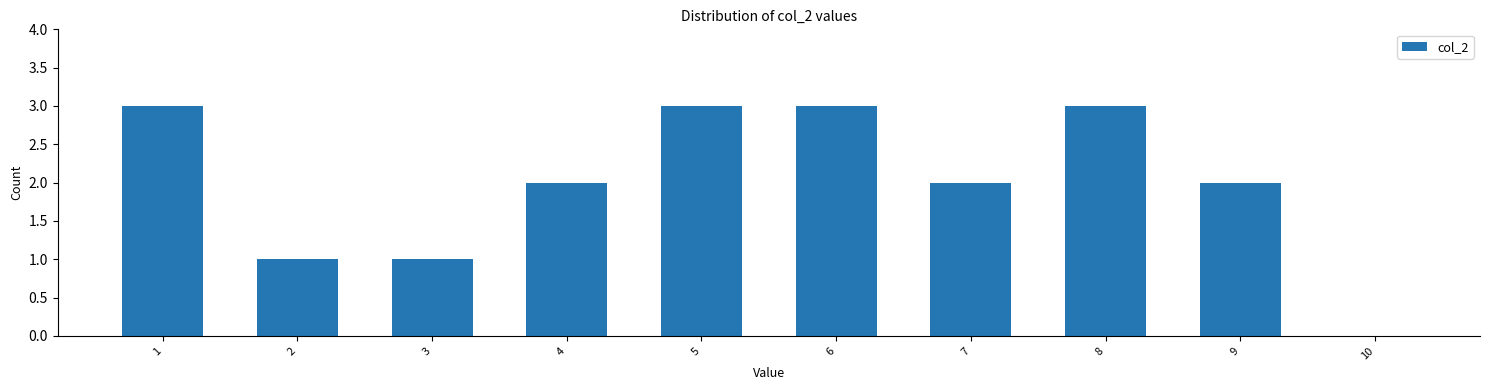

Reading left to right, extract all data points from this chart.

1=3	2=1	3=1	4=2	5=3	6=3	7=2	8=3	9=2	10=0